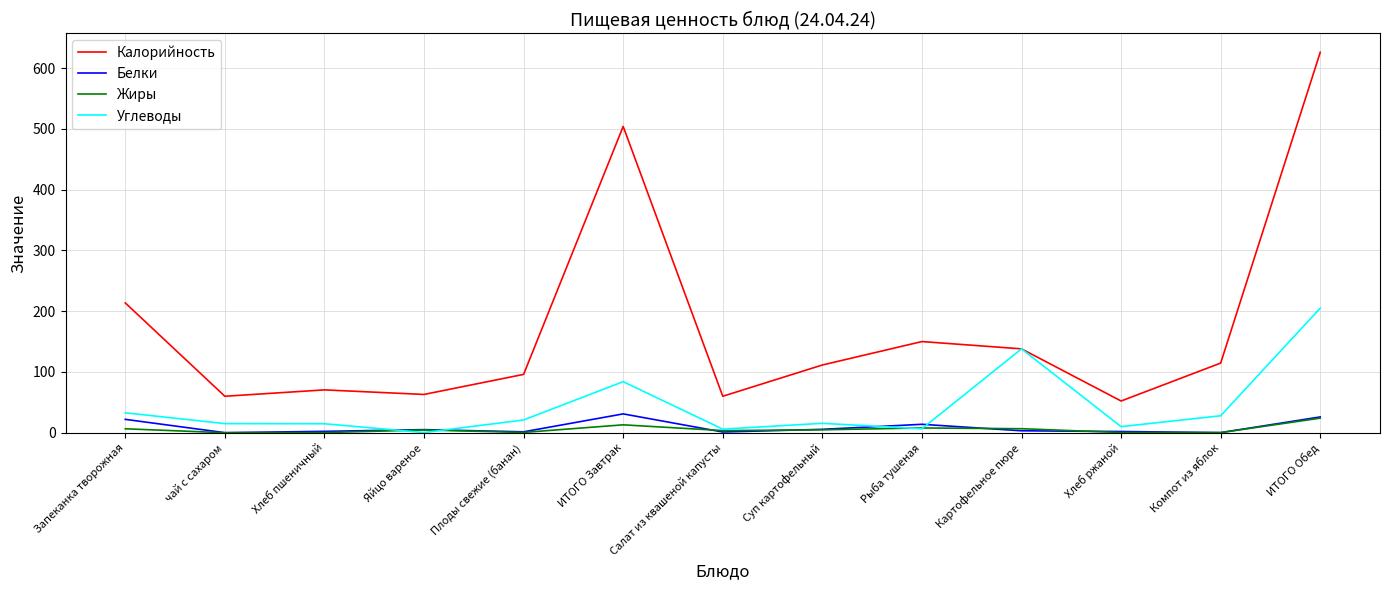

Count the number of data series in this chart.

4